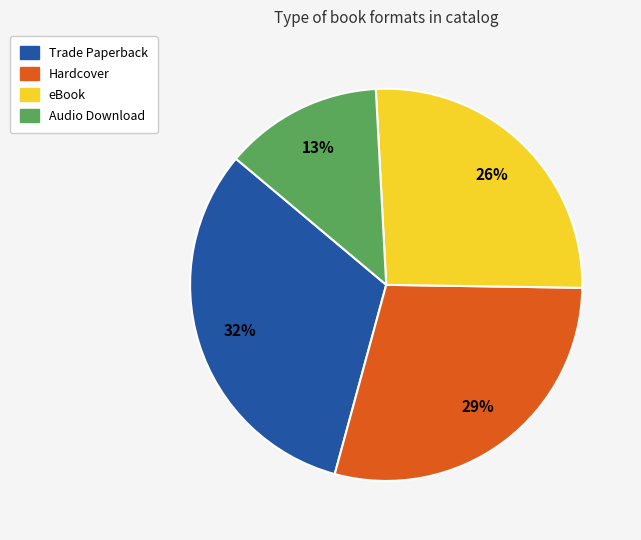

To the nearest percent, what is the combined percentage of Hardcover and eBook?

55%